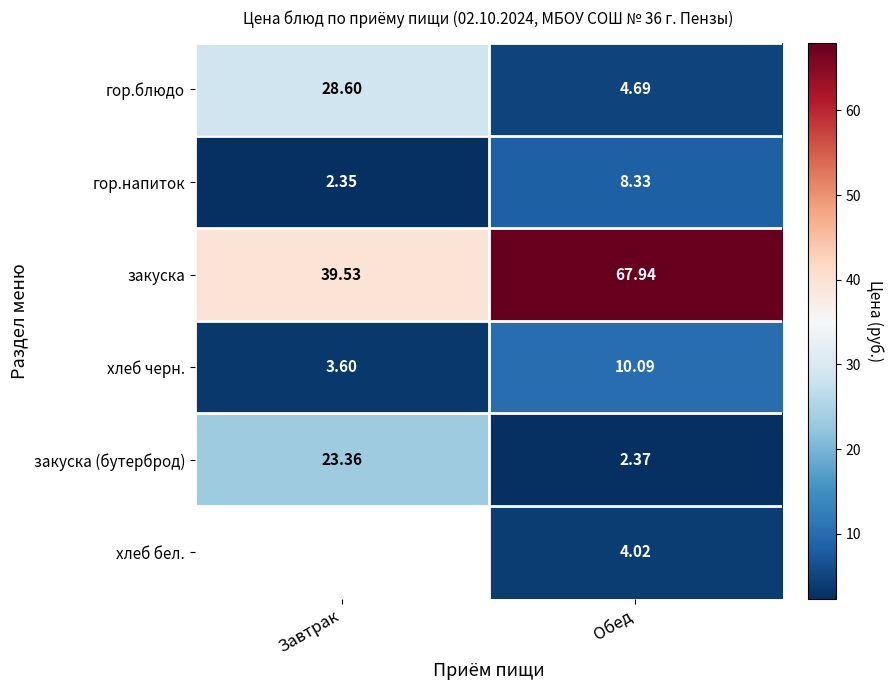

What is the sum of all гор.напиток values?

10.7